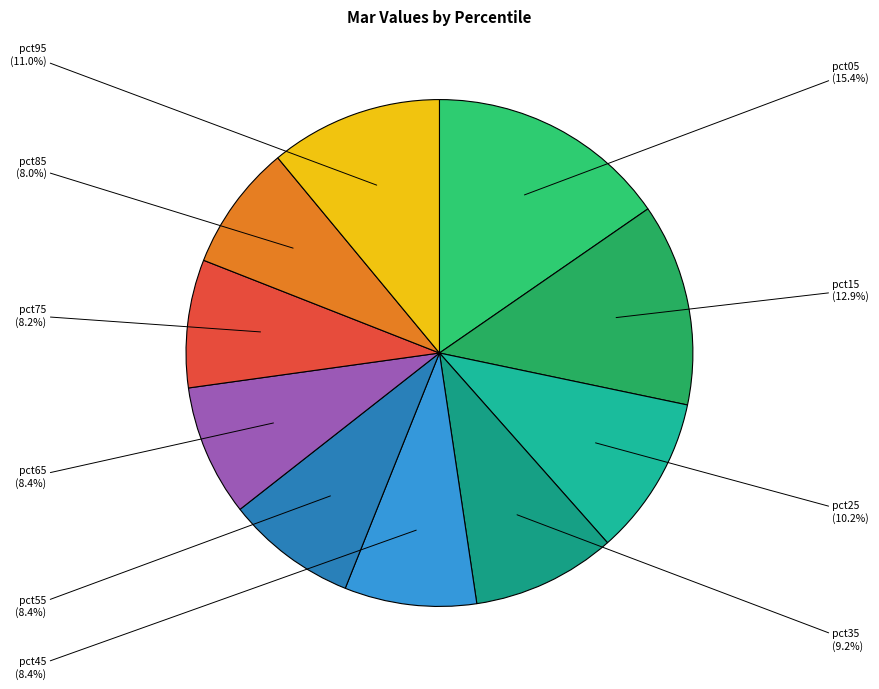

Is there any slice that represents more than half of the pie?

No